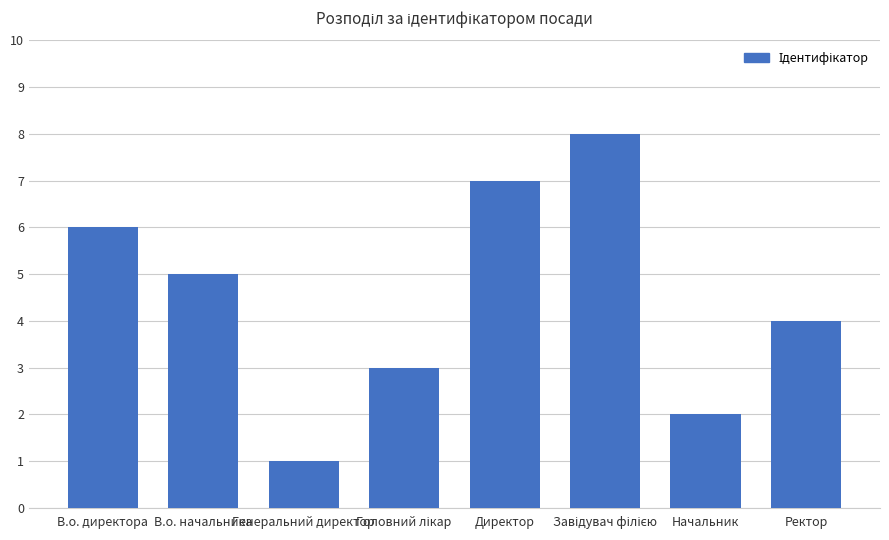

What is the minimum value shown in the chart?

1